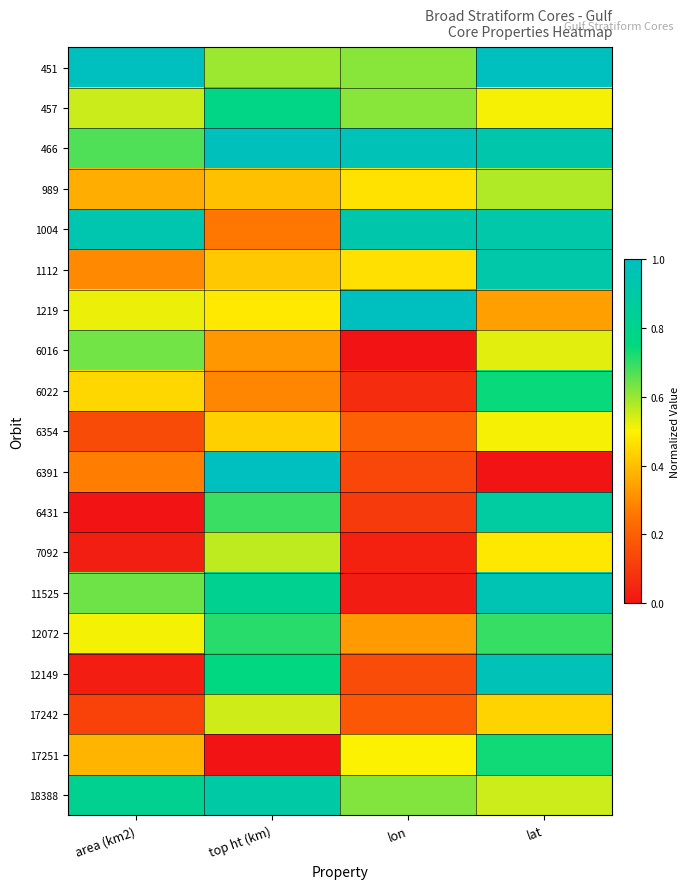

Reading left to right, extract all data points from this chart.

451: area (km2)=1.0	top ht (km)=0.6	lon=0.6	lat=1.0
457: area (km2)=0.6	top ht (km)=0.8	lon=0.6	lat=0.5
466: area (km2)=0.7	top ht (km)=1.0	lon=1.0	lat=0.9
989: area (km2)=0.4	top ht (km)=0.4	lon=0.5	lat=0.6
1004: area (km2)=0.9	top ht (km)=0.3	lon=0.9	lat=0.9
1112: area (km2)=0.3	top ht (km)=0.4	lon=0.5	lat=0.9
1219: area (km2)=0.5	top ht (km)=0.5	lon=1.0	lat=0.3
6016: area (km2)=0.6	top ht (km)=0.3	lon=0.0	lat=0.5
6022: area (km2)=0.4	top ht (km)=0.3	lon=0.1	lat=0.7
6354: area (km2)=0.1	top ht (km)=0.4	lon=0.2	lat=0.5
6391: area (km2)=0.3	top ht (km)=1.0	lon=0.1	lat=0.0
6431: area (km2)=0.0	top ht (km)=0.7	lon=0.1	lat=0.9
7092: area (km2)=0.0	top ht (km)=0.6	lon=0.0	lat=0.5
11525: area (km2)=0.6	top ht (km)=0.8	lon=0.0	lat=1.0
12072: area (km2)=0.5	top ht (km)=0.7	lon=0.3	lat=0.7
12149: area (km2)=0.0	top ht (km)=0.8	lon=0.1	lat=1.0
17242: area (km2)=0.1	top ht (km)=0.5	lon=0.2	lat=0.4
17251: area (km2)=0.4	top ht (km)=0.0	lon=0.5	lat=0.7
18388: area (km2)=0.8	top ht (km)=0.9	lon=0.6	lat=0.5